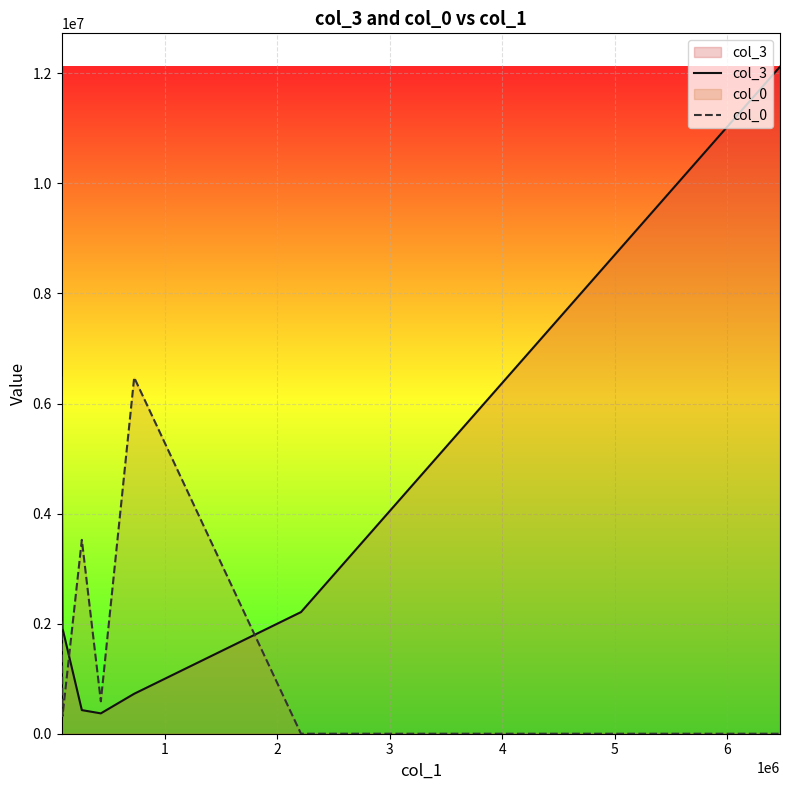

What is the sum of all col_0 values?

12945140.5